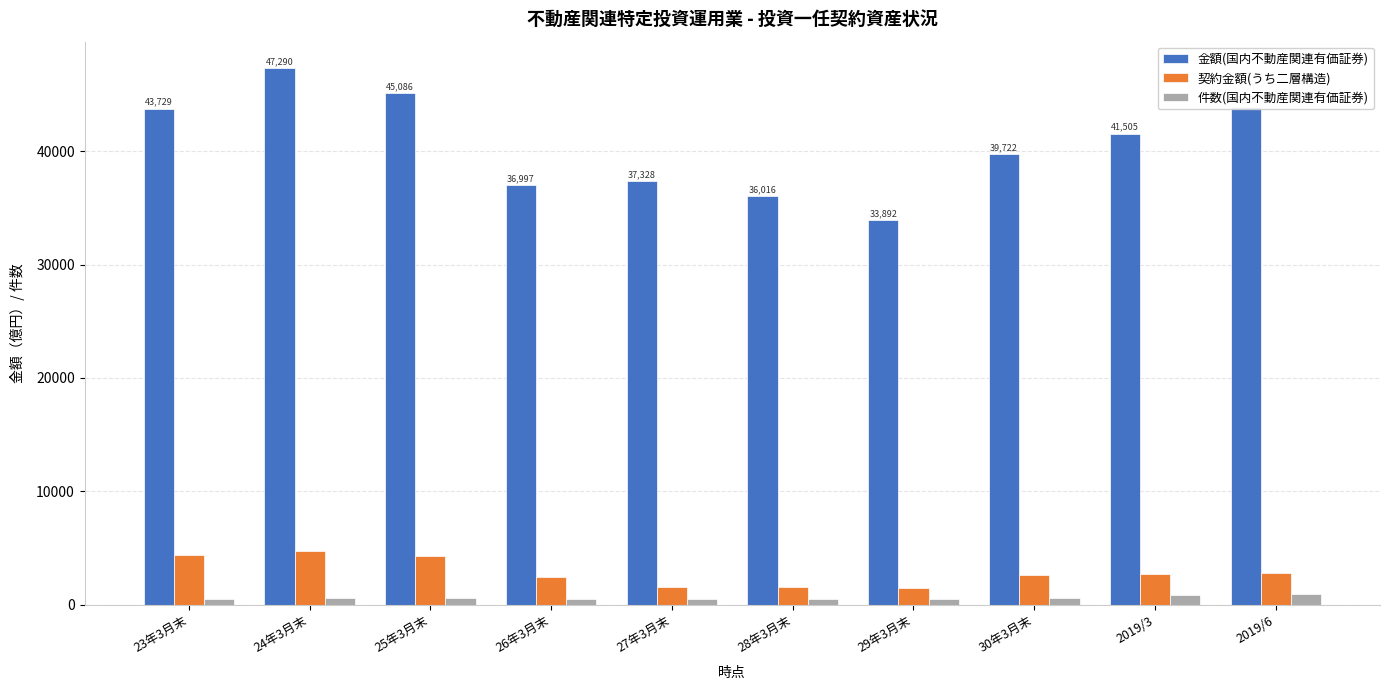

Which series has the widest spread of values?

金額(国内不動産関連有価証券)